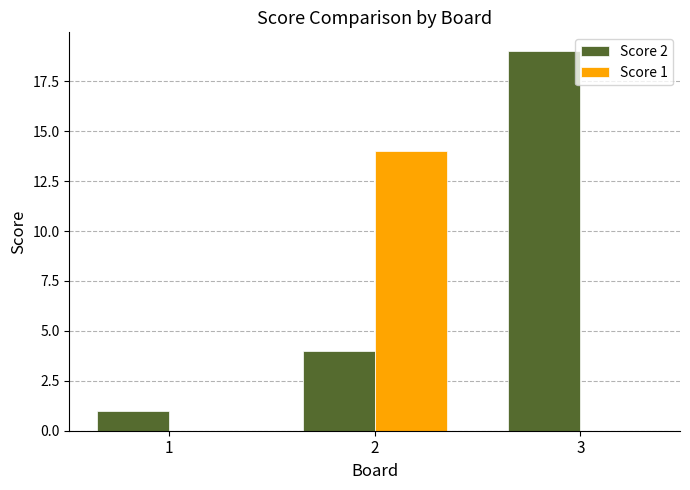

Reading left to right, what are all the values shown in this chart?

Score 2: 1	4	19
Score 1: 0	14	0